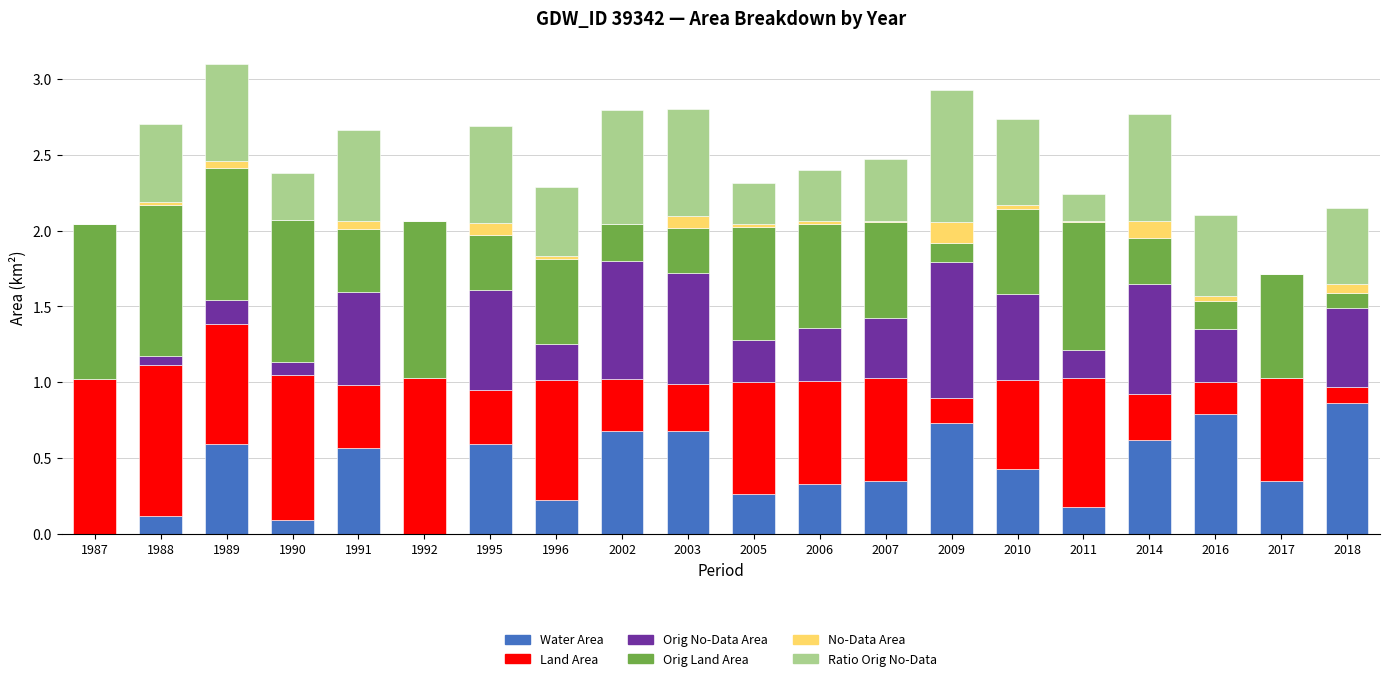

The Water Area series shows 0.2 at 2014. True or false?

False